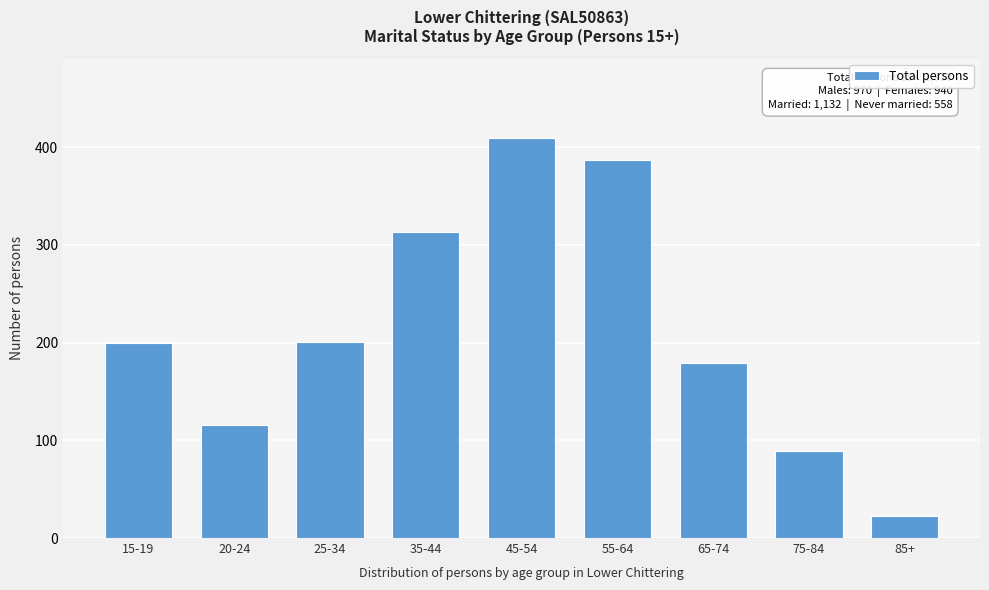

What is the label of the 6th bar from the left?

55-64